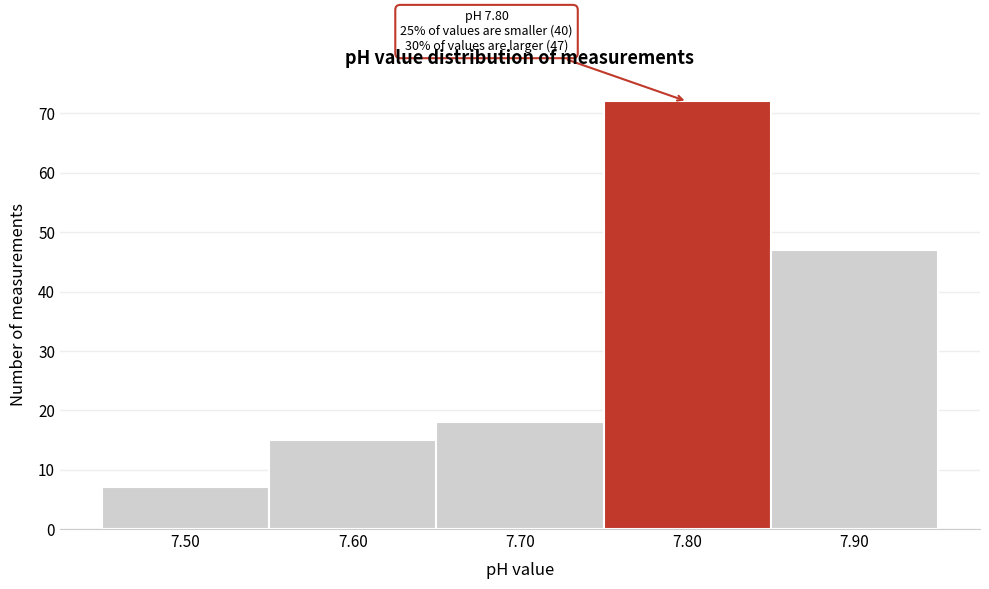

Which range on the x-axis has the tallest bar?

7.75 to 7.85